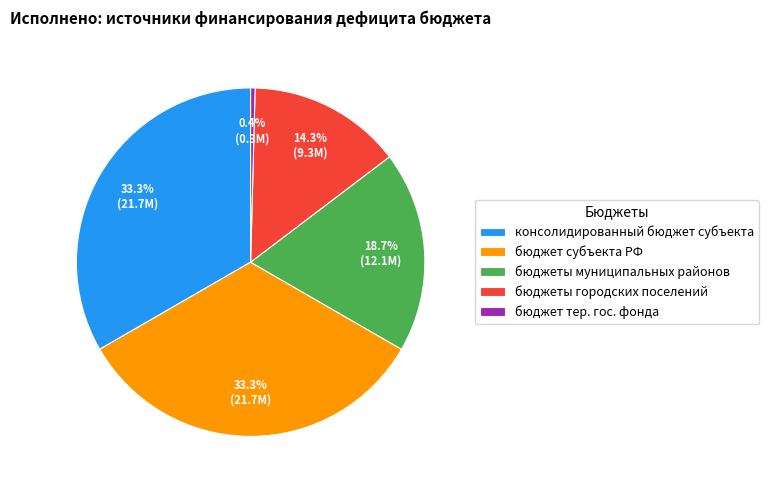

What percentage is NOT represented by бюджет тер. гос. фонда?

99.6%